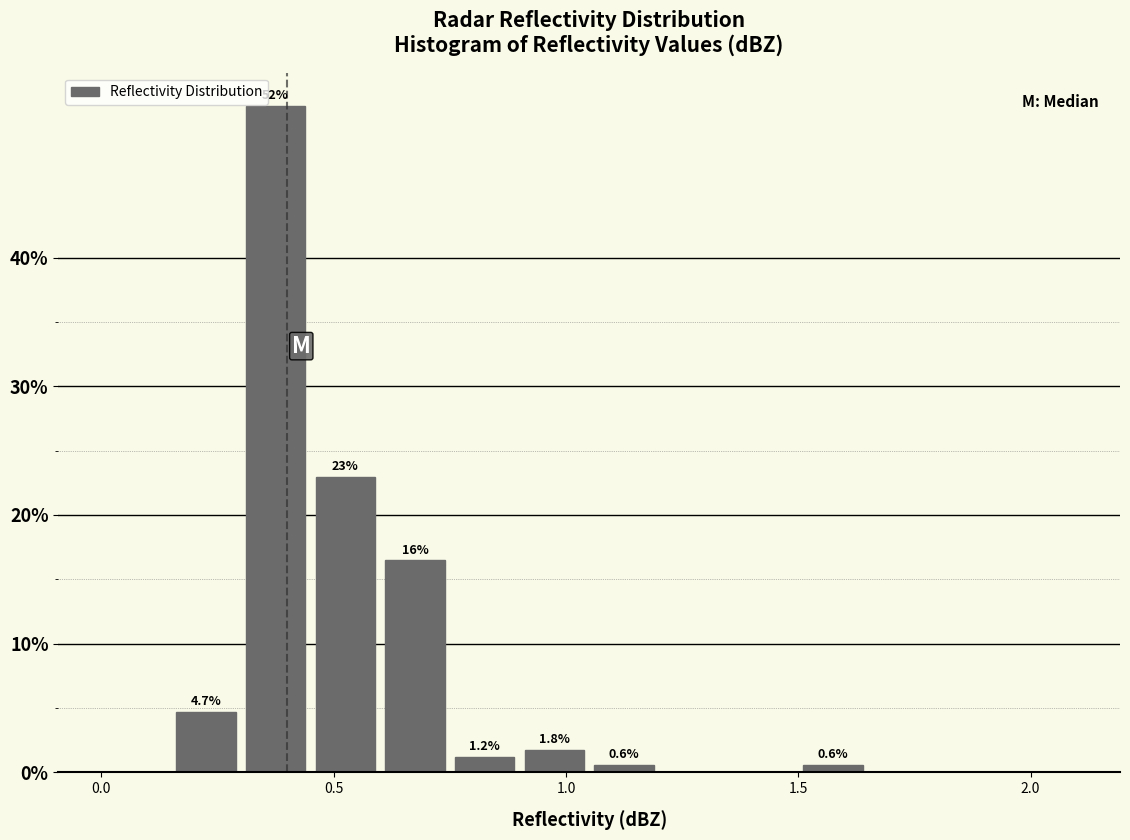

Read against the x-axis, roughly where is the centre of the tallest bar?

0.40